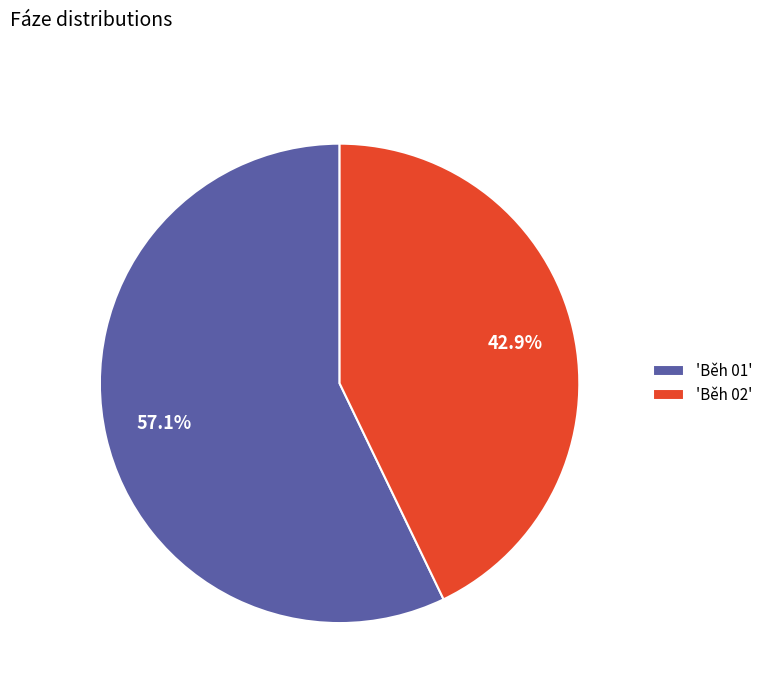

How many segments does this pie chart have?

2